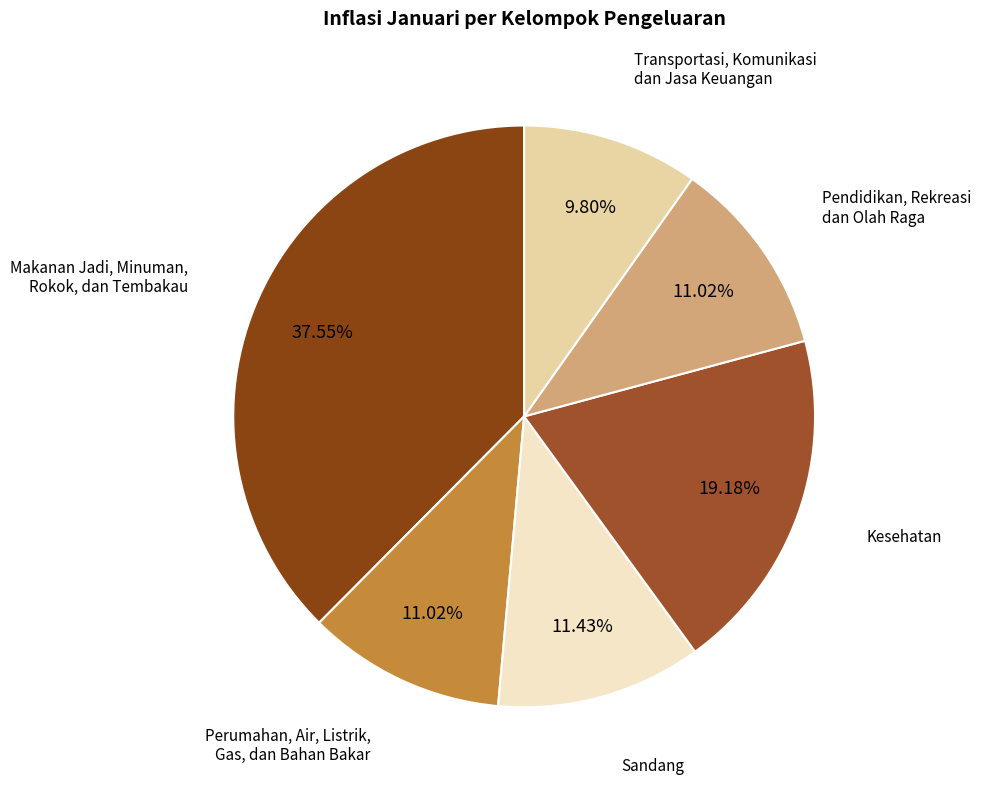

What percentage is NOT represented by Sandang?

88.6%